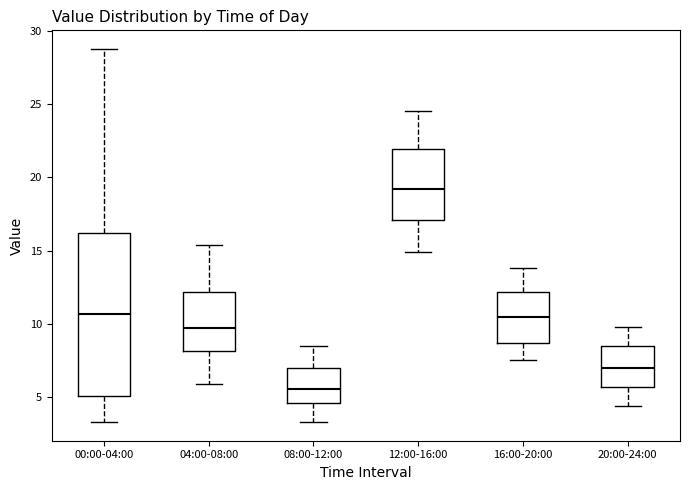

Reading left to right, read every box against the y-axis: the position of its median line, the range the box covers, and the ends of its whiskers. The values are not printed on the chart, so give them approximately, as read against the axis.

00:00-04:00: median 10.5, box 5.0 to 16.0, whiskers 3.5 to 29.0
04:00-08:00: median 9.5, box 8.0 to 12.0, whiskers 6.0 to 15.5
08:00-12:00: median 5.5, box 4.5 to 7.0, whiskers 3.5 to 8.5
12:00-16:00: median 19.0, box 17.0 to 22.0, whiskers 15.0 to 24.5
16:00-20:00: median 10.5, box 8.5 to 12.0, whiskers 7.5 to 14.0
20:00-24:00: median 7.0, box 5.5 to 8.5, whiskers 4.5 to 10.0